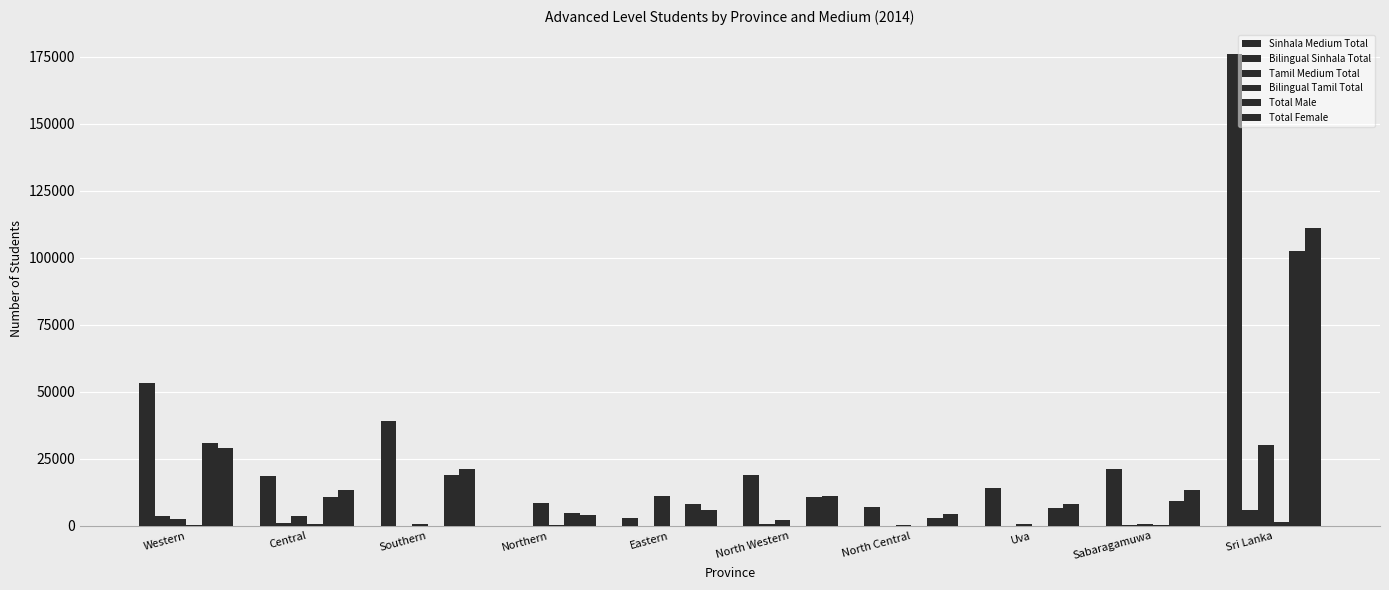

How many distinct data groups are displayed?

6